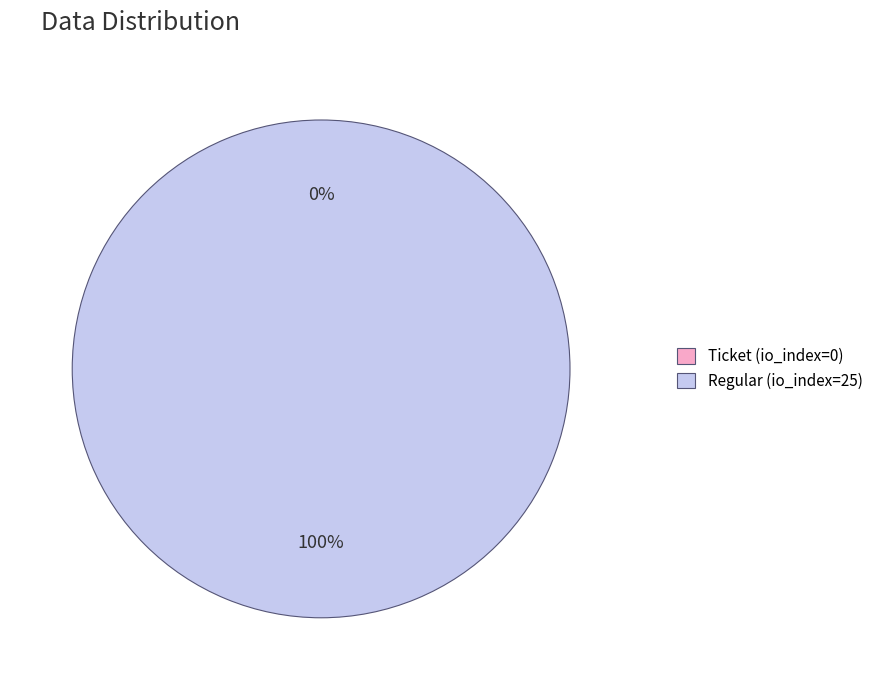

To the nearest percent, what portion does Regular (io_index=25) represent?

100%